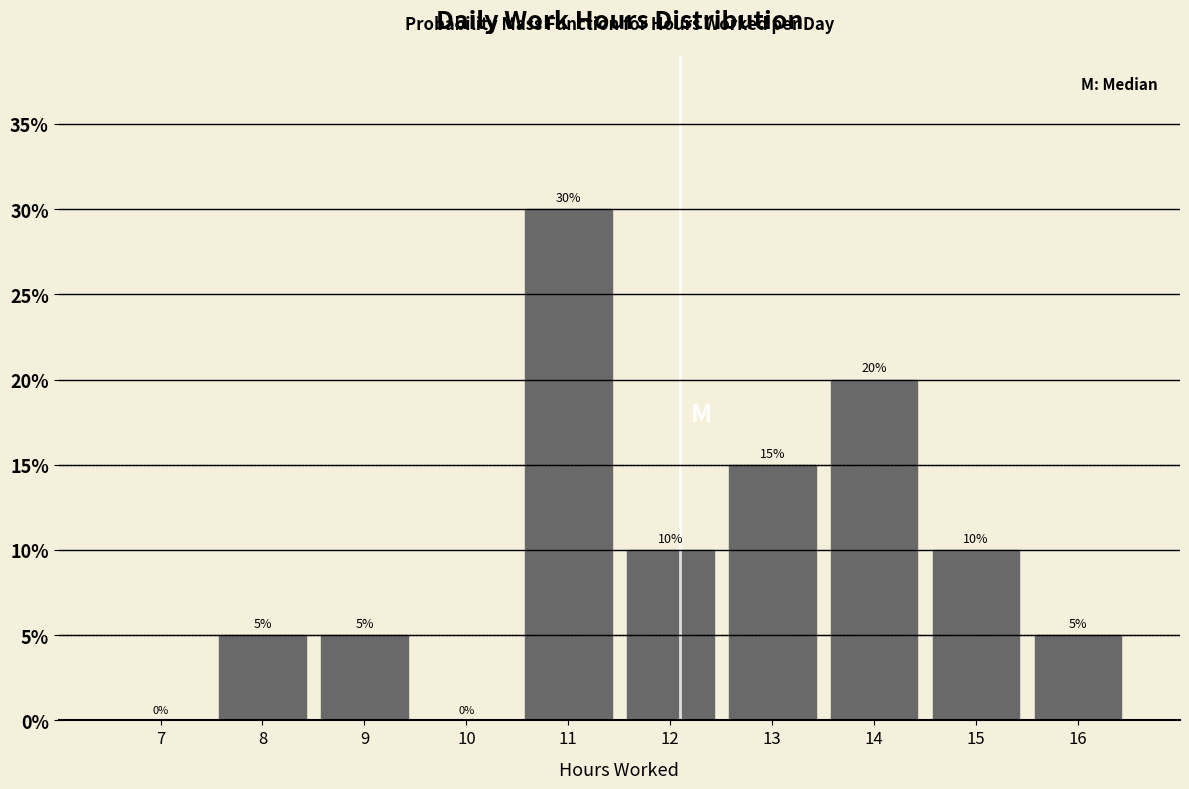

Reading right to left, transcribe all the data shown in this chart.

16=5	15=10	14=20	13=15	12=10	11=30	10=0	9=5	8=5	7=0